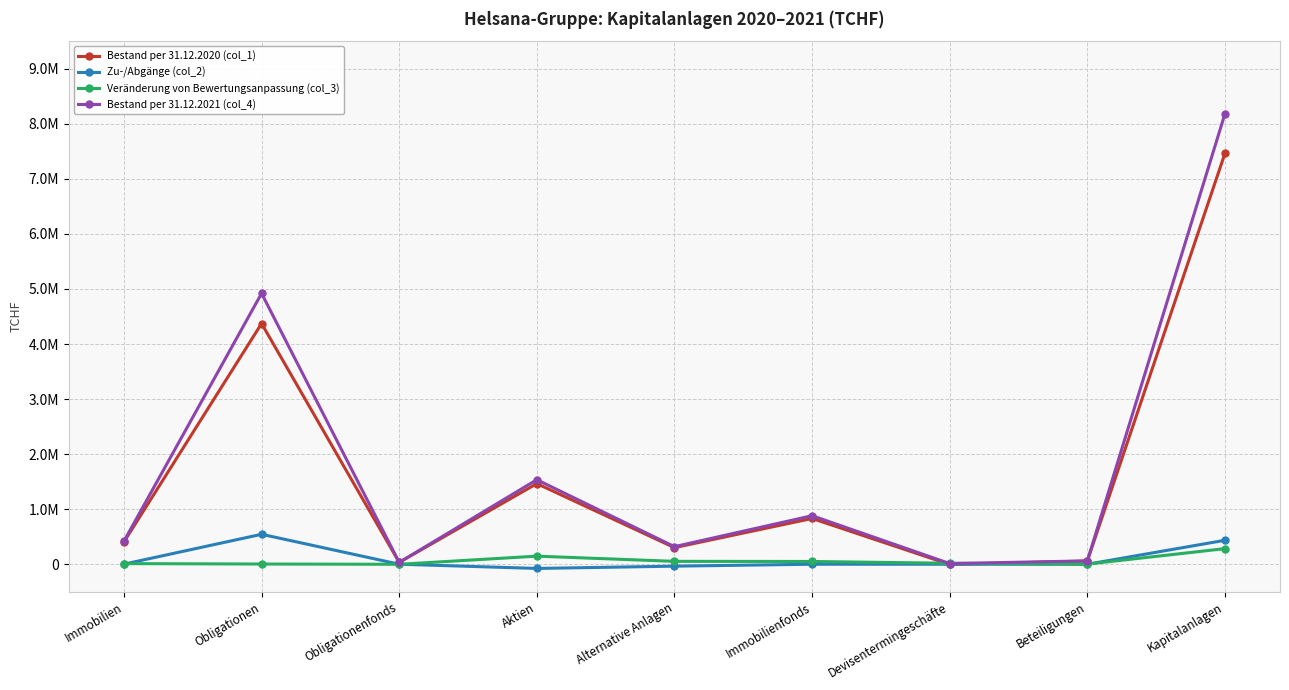

How many lines are shown in the chart?

4